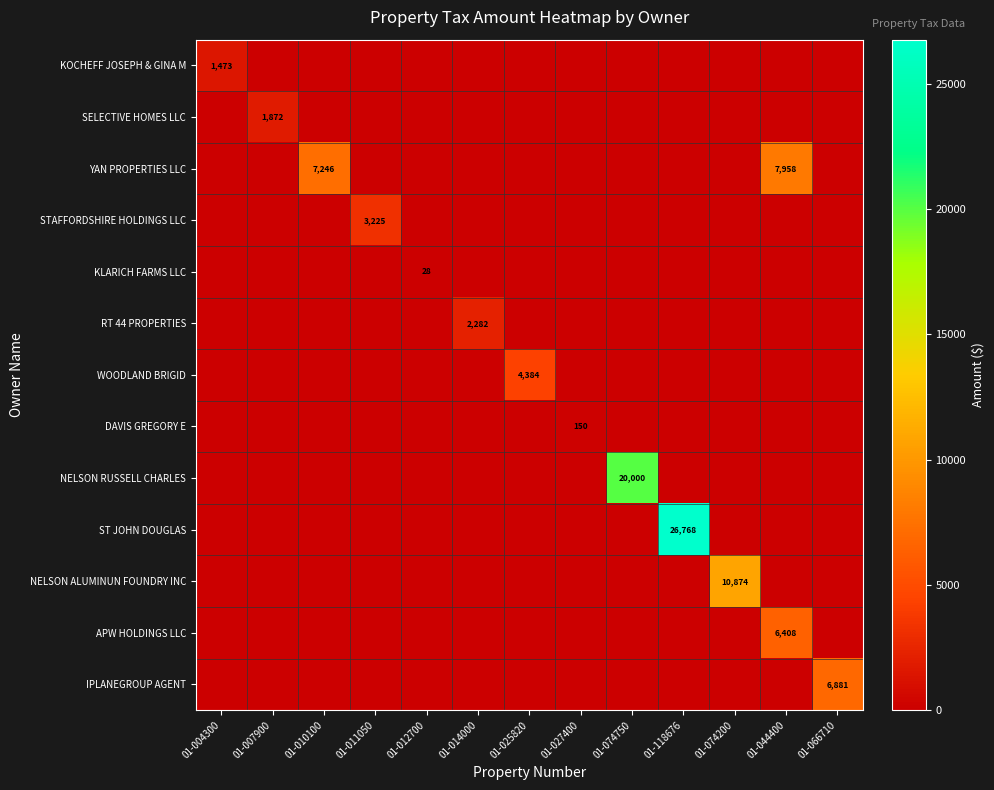

The KOCHEFF JOSEPH & GINA M series shows -1001.0 at 01-007900. True or false?

False